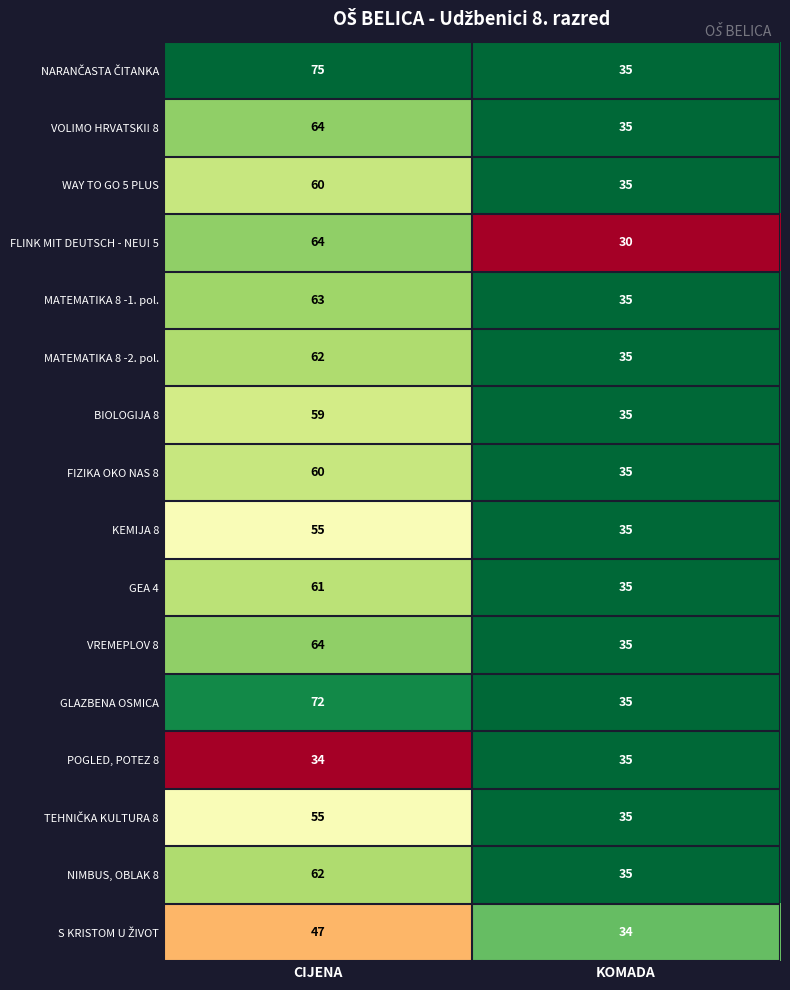

Is the value of FLINK MIT DEUTSCH - NEU! 5 at CIJENA greater than the value of VOLIMO HRVATSKI! 8 at KOMADA?

Yes